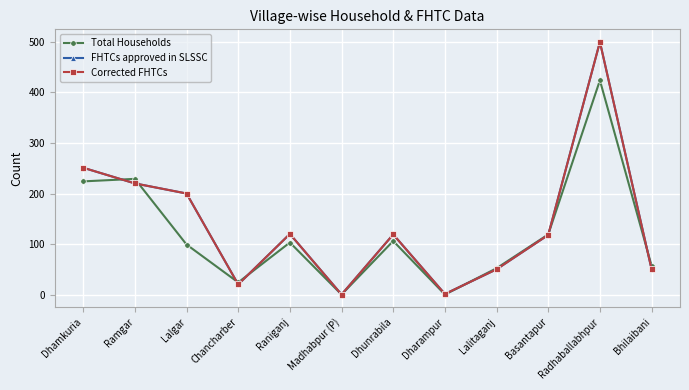

Which has a higher value, Bhilaibani or Dharampur?

Bhilaibani